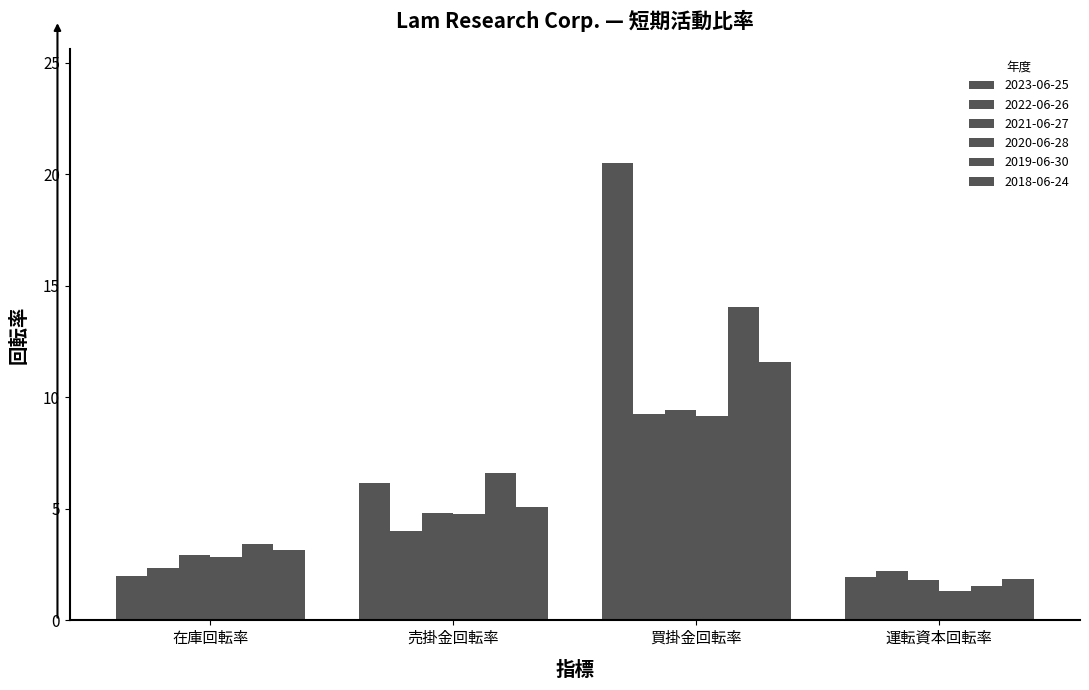

Reading left to right, list all the values displayed in this chart.

2023-06-25: 在庫回転率=2.0	売掛金回転率=6.2	買掛金回転率=20.5	運転資本回転率=1.9
2022-06-26: 在庫回転率=2.4	売掛金回転率=4.0	買掛金回転率=9.2	運転資本回転率=2.2
2021-06-27: 在庫回転率=2.9	売掛金回転率=4.8	買掛金回転率=9.4	運転資本回転率=1.8
2020-06-28: 在庫回転率=2.9	売掛金回転率=4.8	買掛金回転率=9.2	運転資本回転率=1.3
2019-06-30: 在庫回転率=3.4	売掛金回転率=6.6	買掛金回転率=14.1	運転資本回転率=1.6
2018-06-24: 在庫回転率=3.1	売掛金回転率=5.1	買掛金回転率=11.6	運転資本回転率=1.9